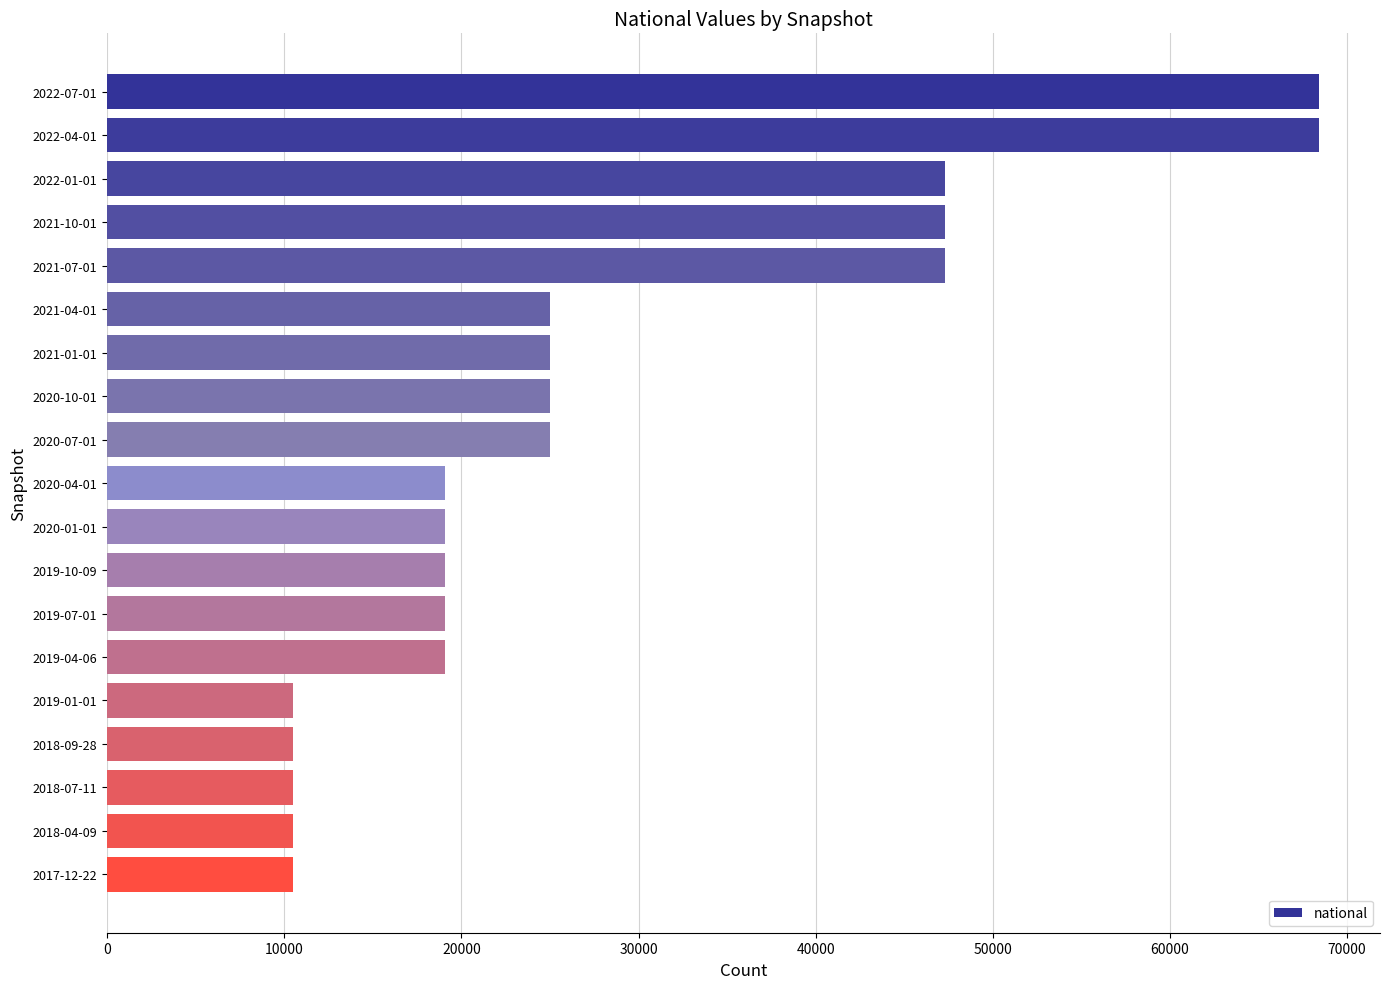

Reading top to bottom, transcribe all the data shown in this chart.

2022-07-01=68433	2022-04-01=68433	2022-01-01=47316	2021-10-01=47316	2021-07-01=47316	2021-04-01=25008	2021-01-01=25008	2020-10-01=25008	2020-07-01=25008	2020-04-01=19097	2020-01-01=19097	2019-10-09=19097	2019-07-01=19097	2019-04-06=19097	2019-01-01=10508	2018-09-28=10508	2018-07-11=10508	2018-04-09=10508	2017-12-22=10508